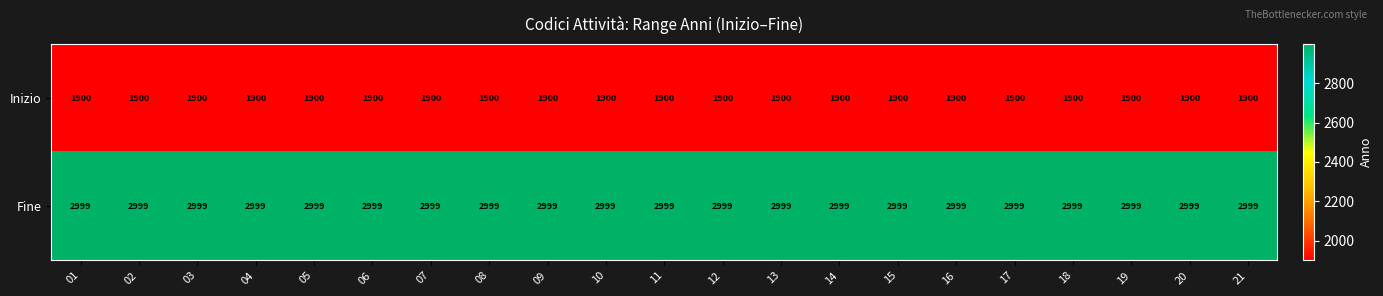

The Fine series shows 3913 at 20. True or false?

False